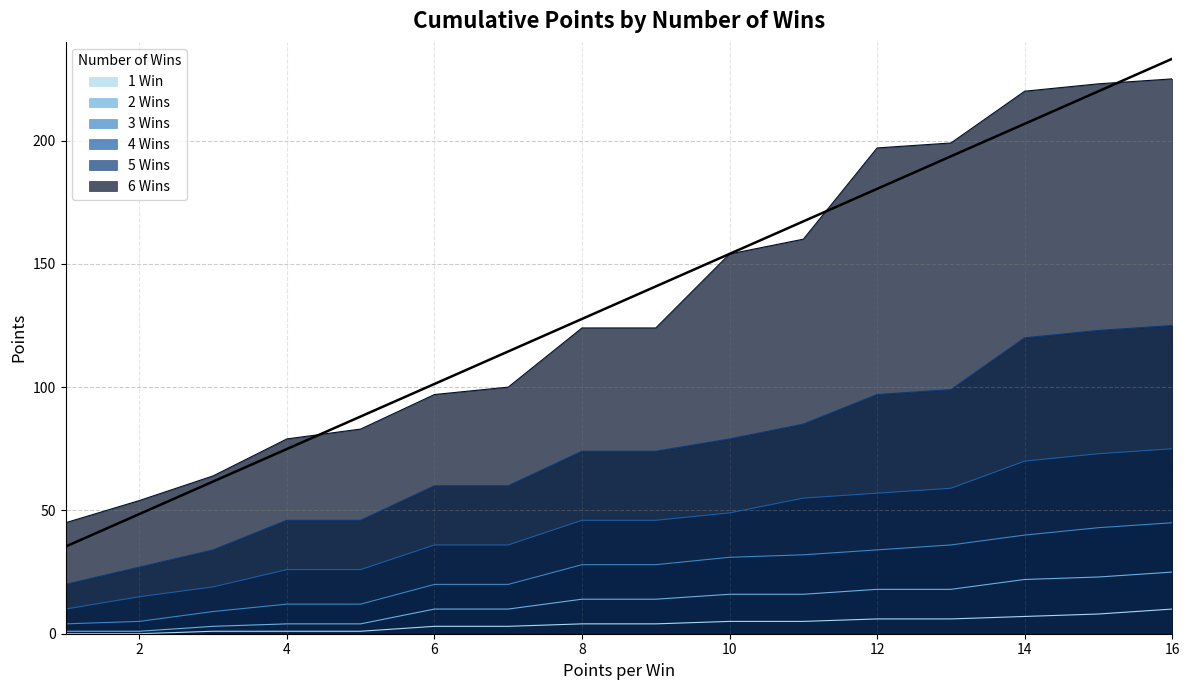

True or false: 4 Wins and 1 Win cross at least once.

False